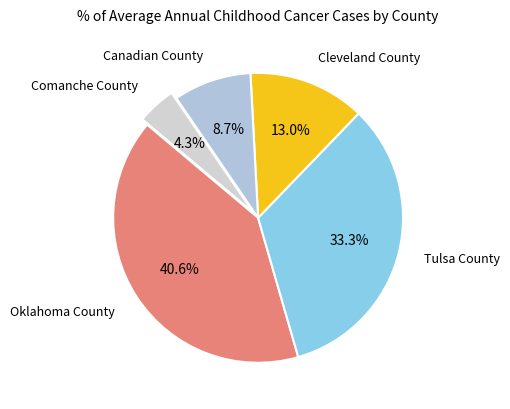

What is the largest slice in the pie chart?

Oklahoma County